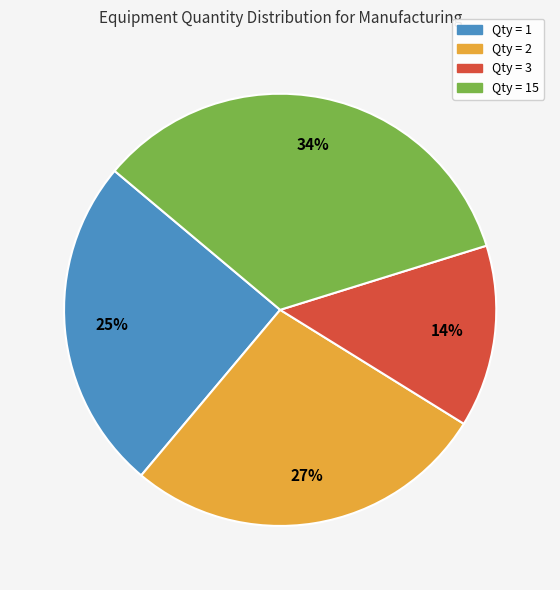

To the nearest percent, what is the difference between the largest and smallest slice percentages?

20%